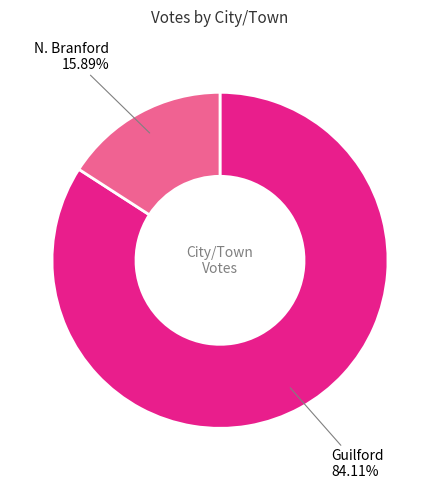

To the nearest percent, what is the difference between the Guilford and N. Branford slice percentages?

68%